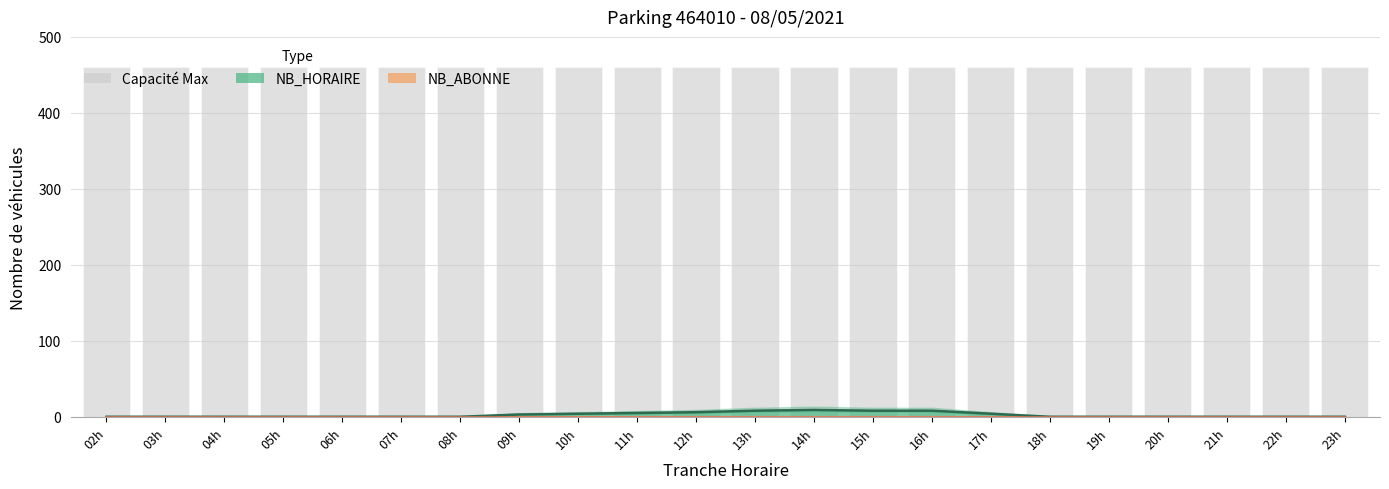

List the labels in order of NB_ABONNE value, smallest first.

2, 3, 4, 5, 6, 7, 8, 9, 10, 11, 12, 13, 14, 15, 16, 17, 18, 19, 20, 21, 22, 23